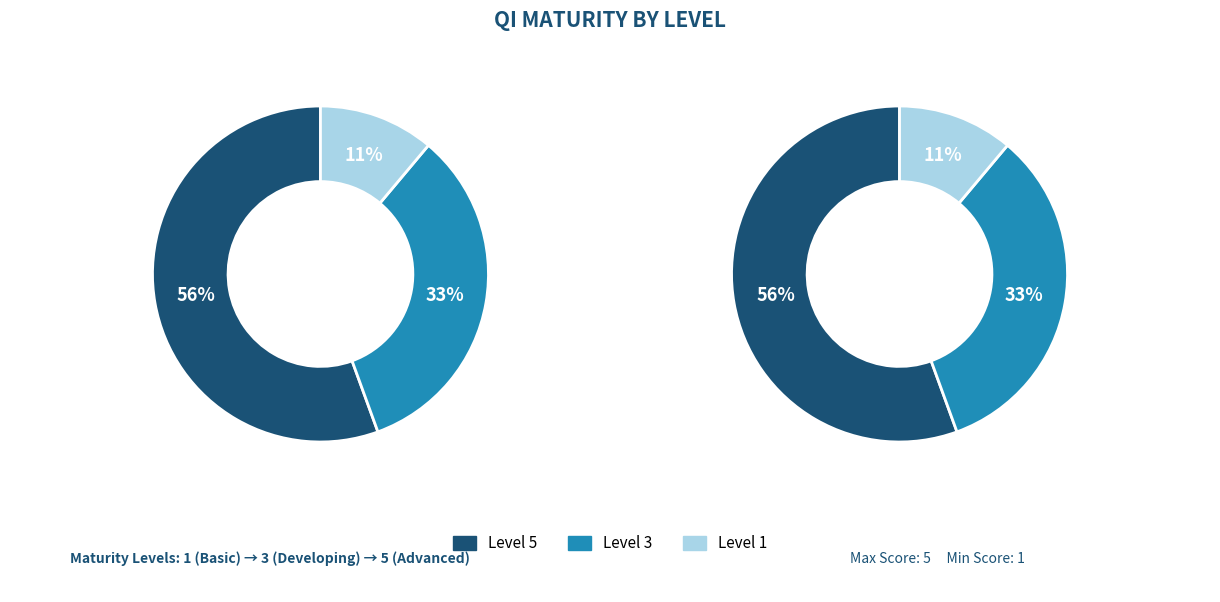

Is the sum of Level 1 and Level 5 greater than half?

Yes